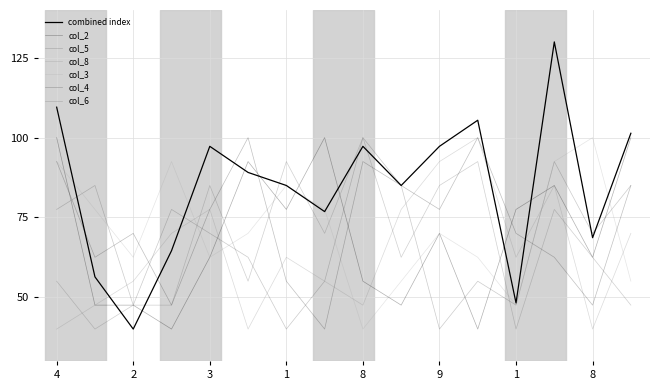

Does the chart have visible grid lines?

Yes